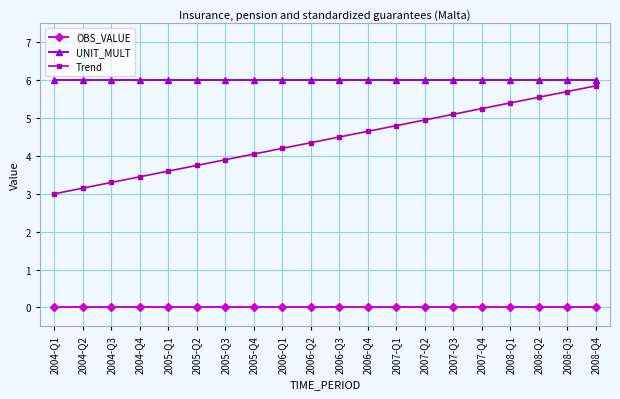

Which series has the largest range (max minus min)?

Trend